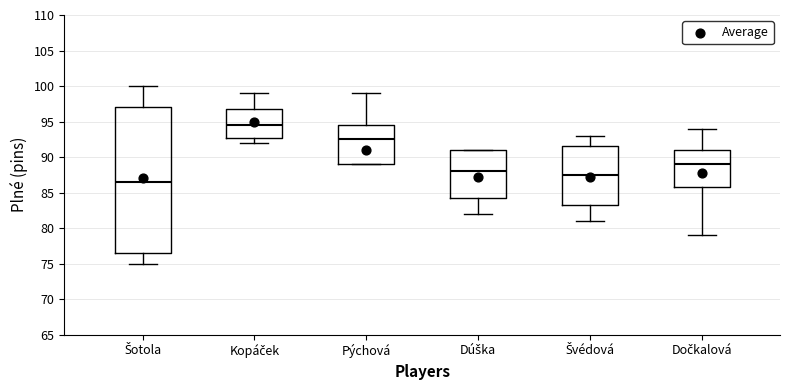

Where is the upper edge of the box for Švédová on the y-axis? The values are not printed on the chart, so give them approximately, as read against the axis.

91.5